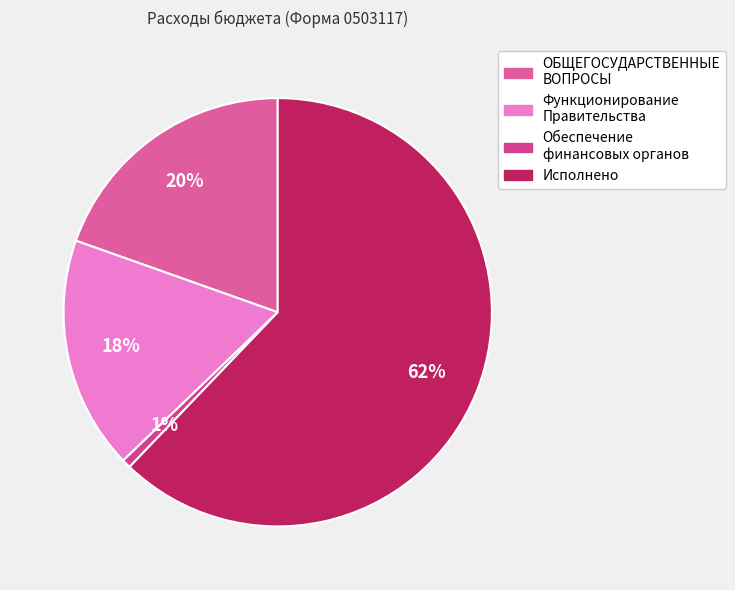

What percentage is NOT represented by Функционирование Правительства?

82.4%